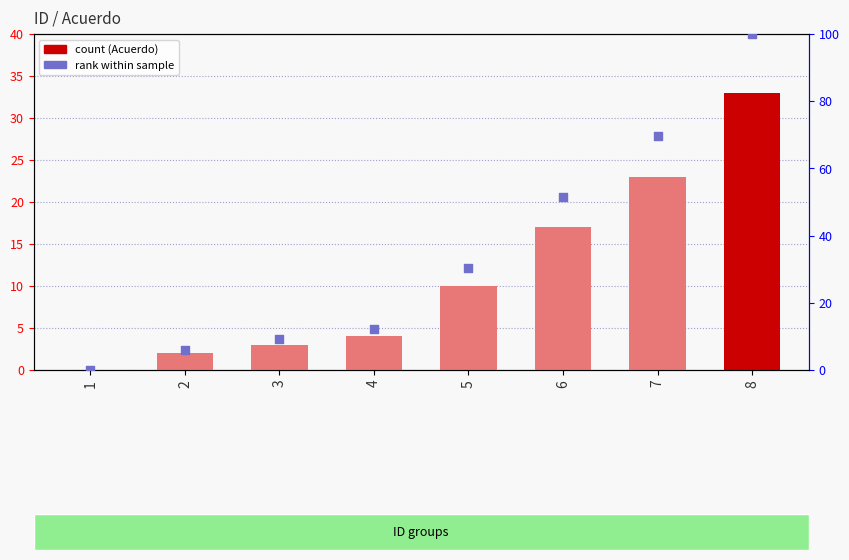

Which series contains the lowest Y value?

Acuerdo